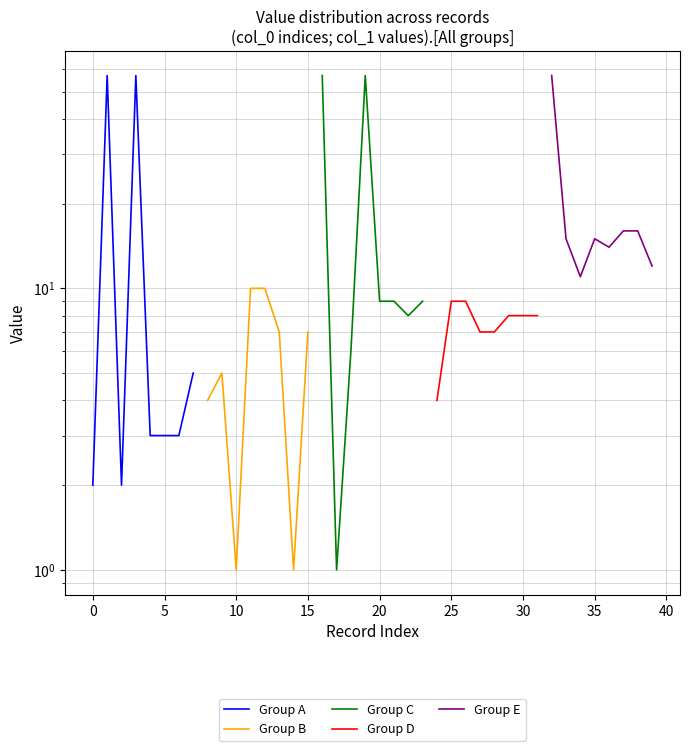

How many data points does each series have?

8